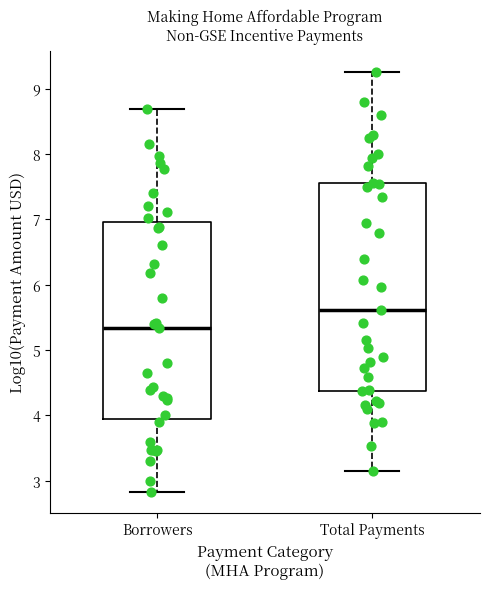

Which box's median line is the lowest?

Borrowers